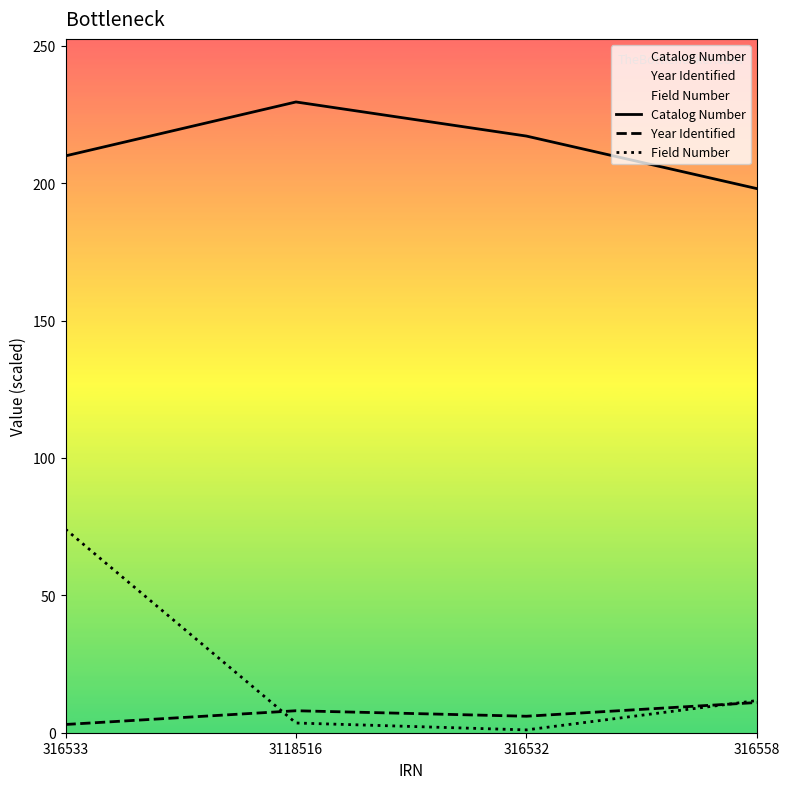

At which label is Catalog Number closest to 213?

316533